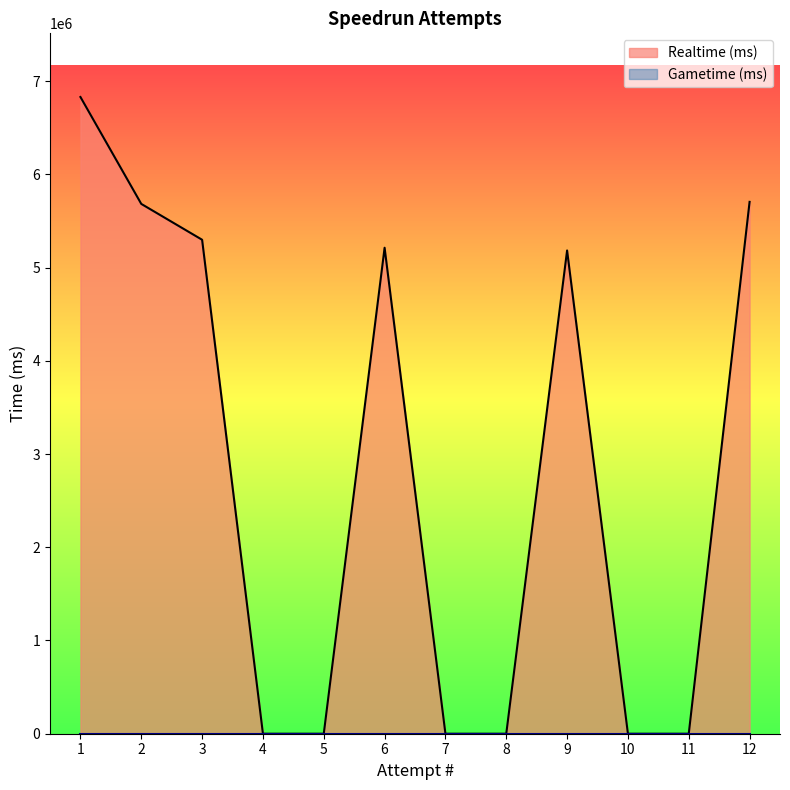

What is the difference between the second highest and minimum values?

5704352